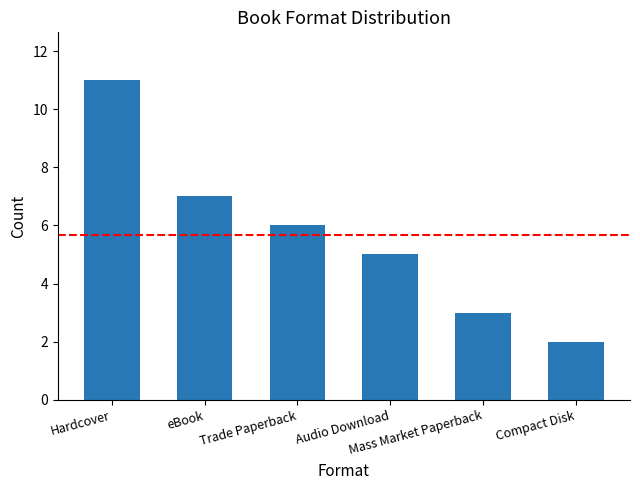

Where does the data first go above 6?

Hardcover